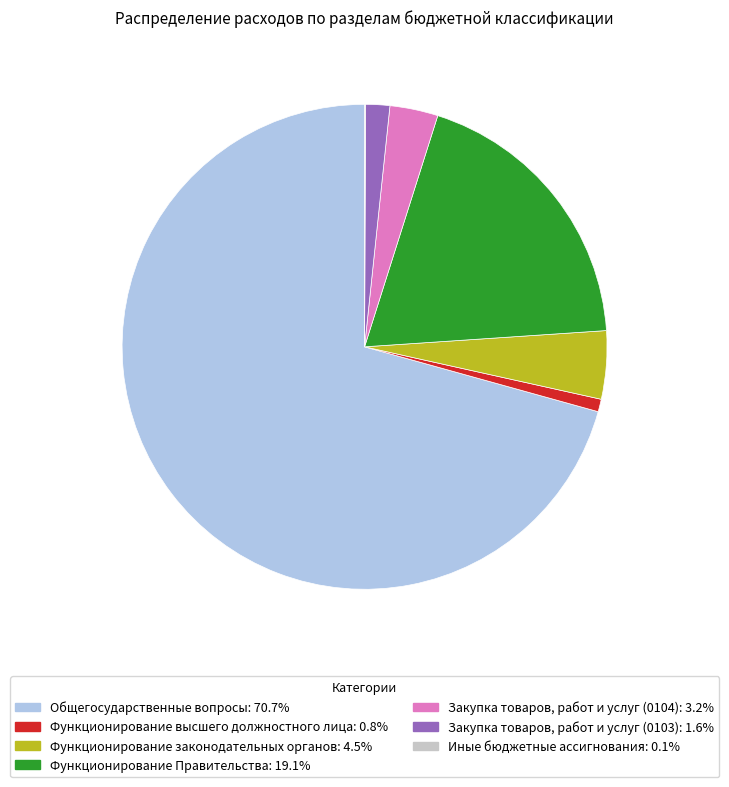

Is Закупка товаров, работ и услуг (0104) the majority of the pie?

No